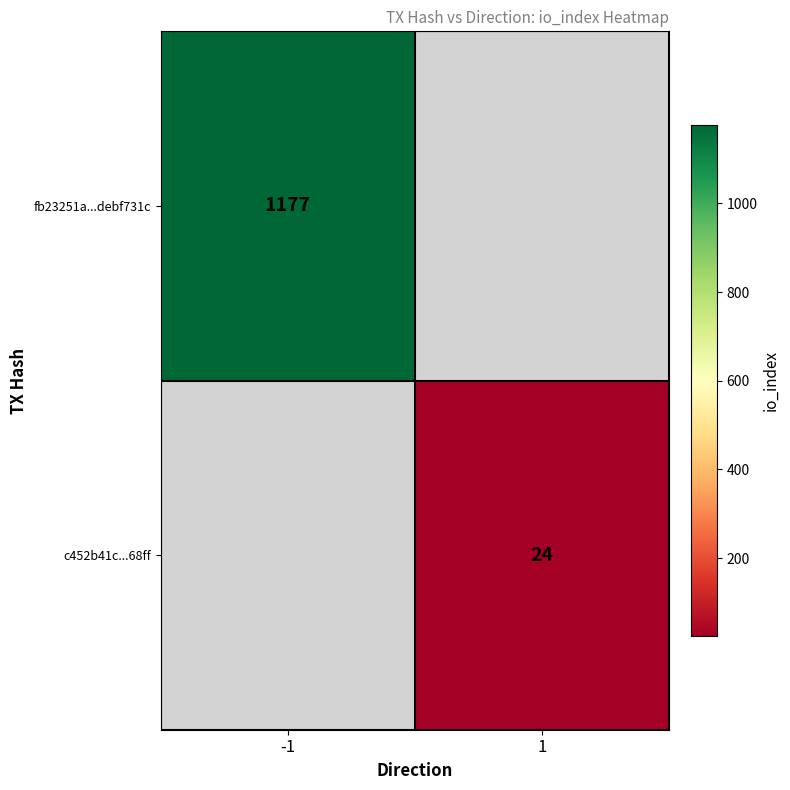

The c452b41c...68ff series shows 24 at 1. True or false?

True